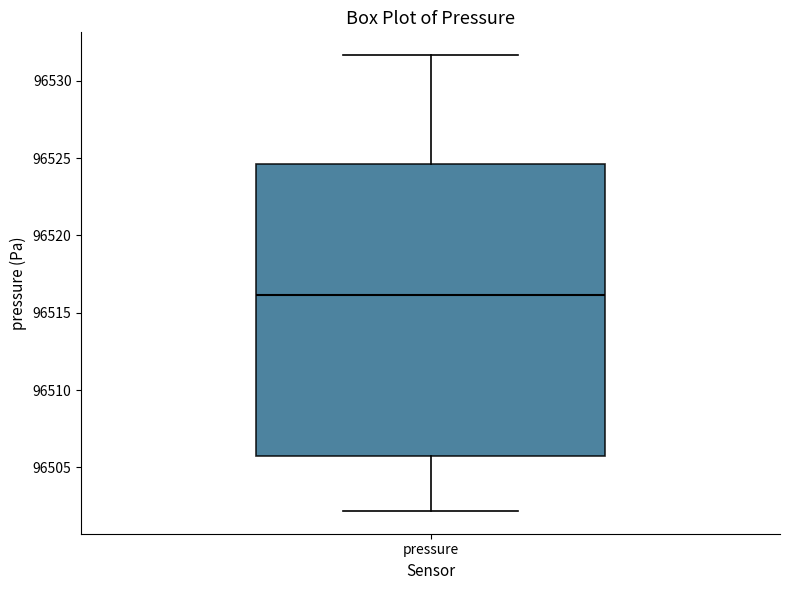

Transcribe this box plot: give where the median line is, the range the box spans, and where the two whiskers end, as read against the y-axis. The values are not printed on the chart, so give them approximately, as read against the axis.

median 96516.0, box 96505.5 to 96524.5, whiskers 96502.0 to 96531.5